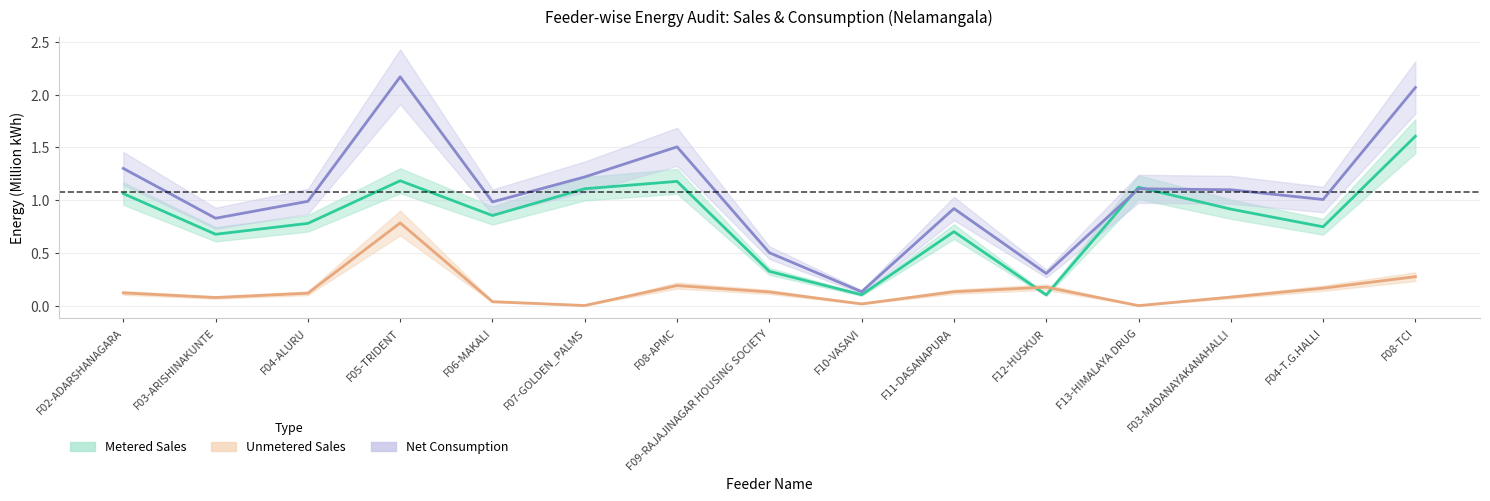

How many interior local valleys does the Net Consumption series have?

5